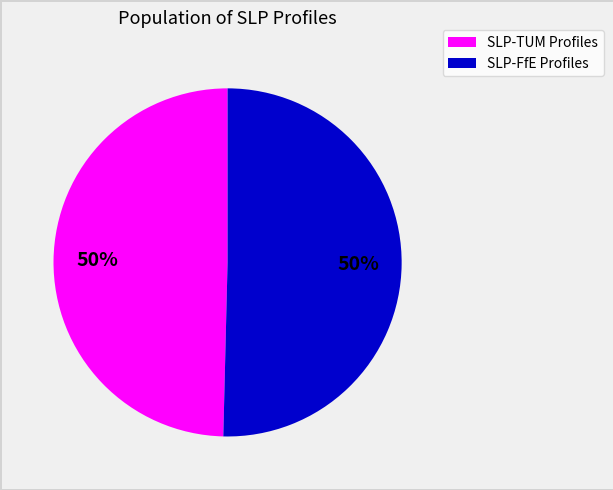

To the nearest percent, what is the average slice percentage?

50%